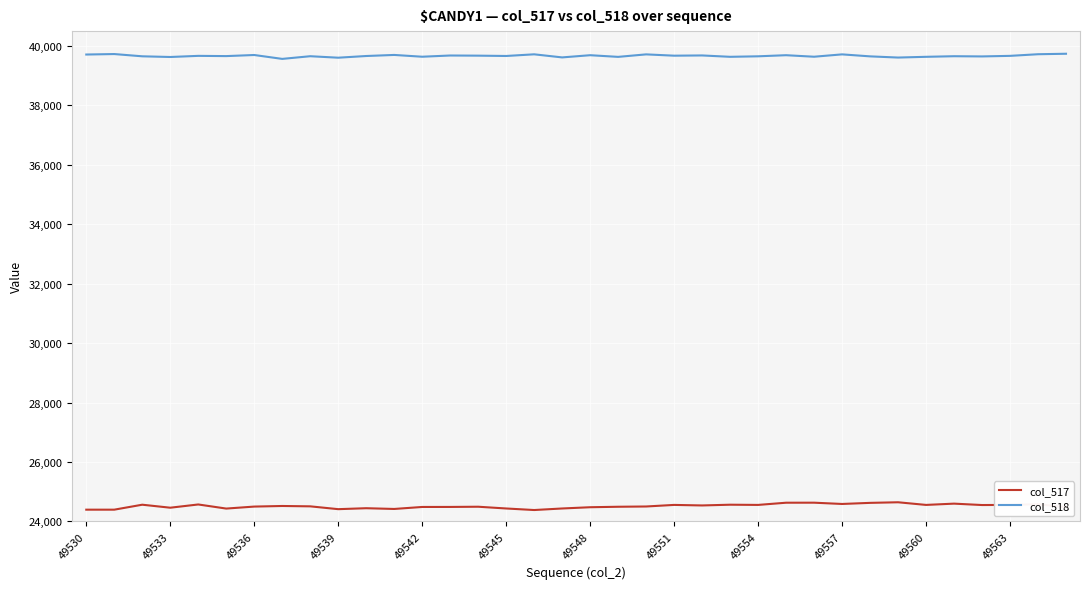

Rank the series by their average value, from highest to lowest.

col_518, col_517